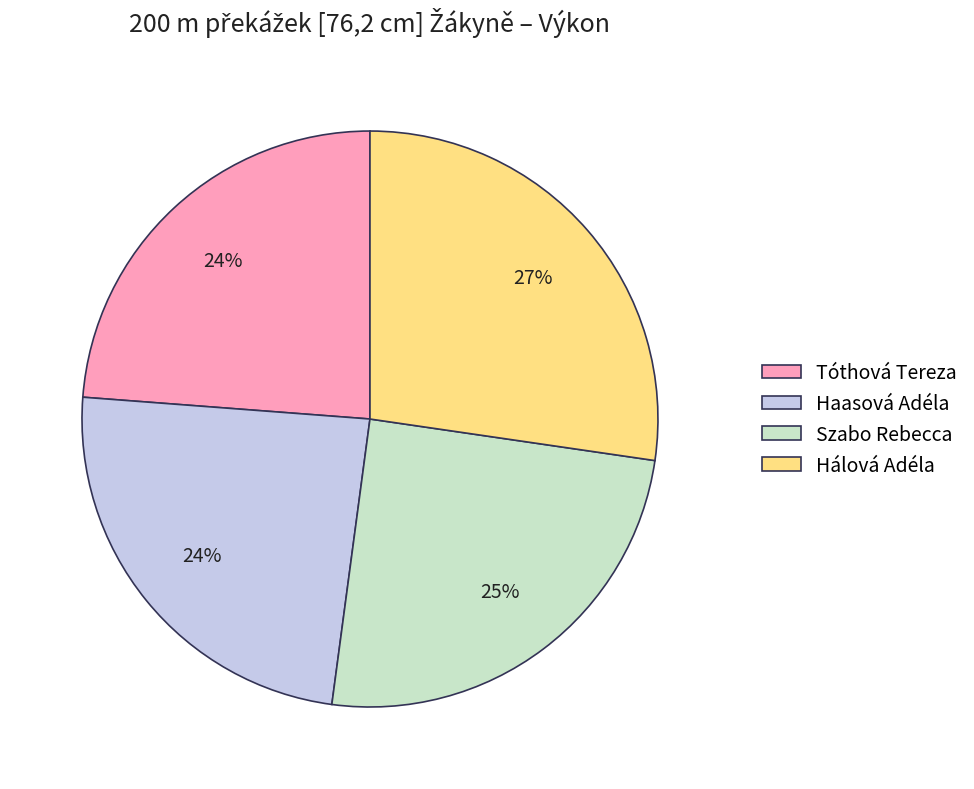

Count the number of slices in the pie.

4